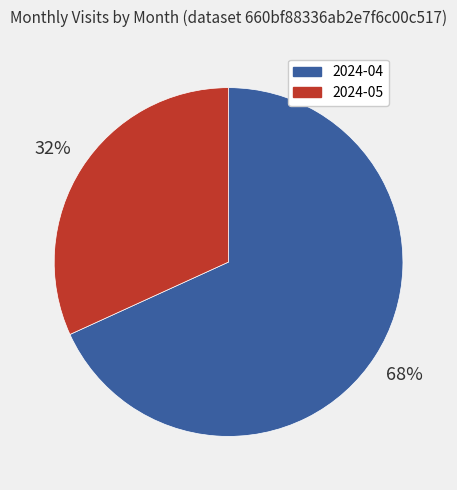

How many segments does this pie chart have?

2